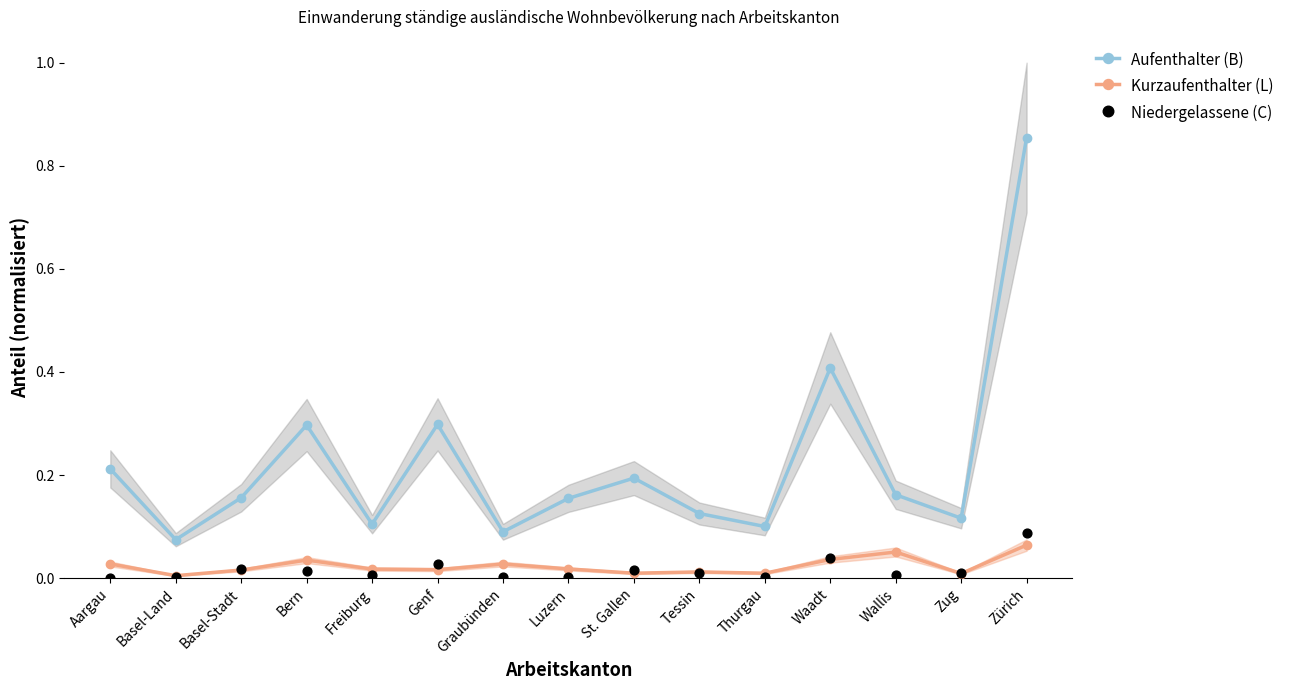

Is the value of Kurzaufenthalter (L) at Zug greater than the value of Aufenthalter (B) at Luzern?

No